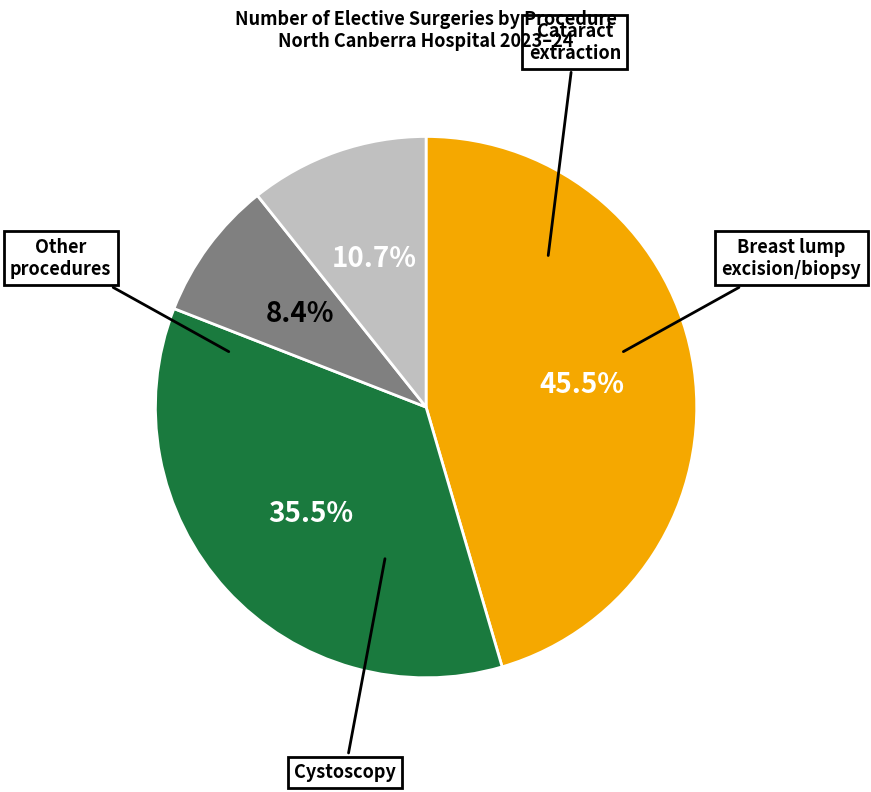

Does any single category account for the majority?

No